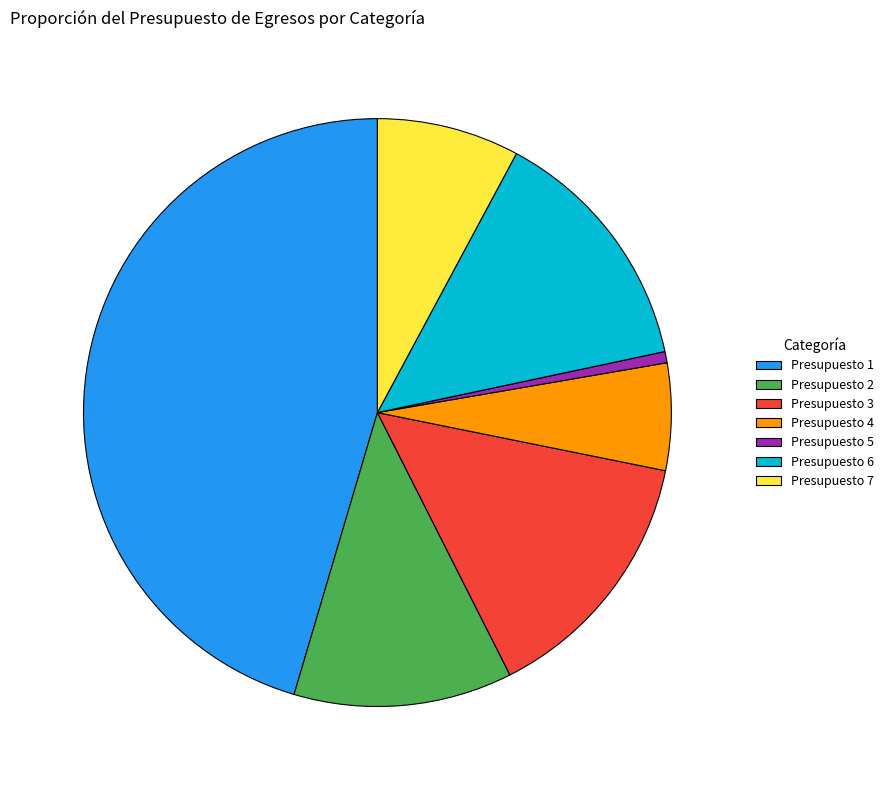

What is the ratio of the value at Presupuesto 7 to the value at Presupuesto 1?

0.2